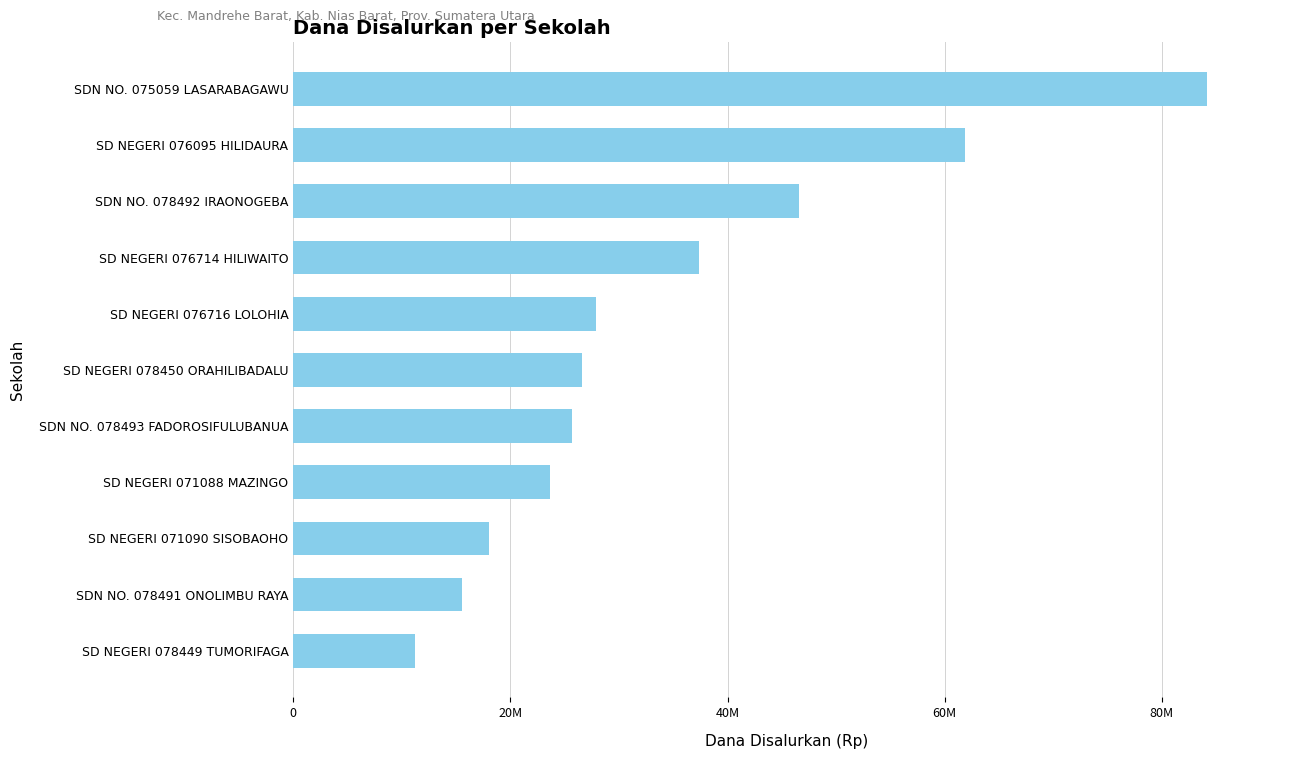

What is the difference between the second highest and second lowest values?

46350000